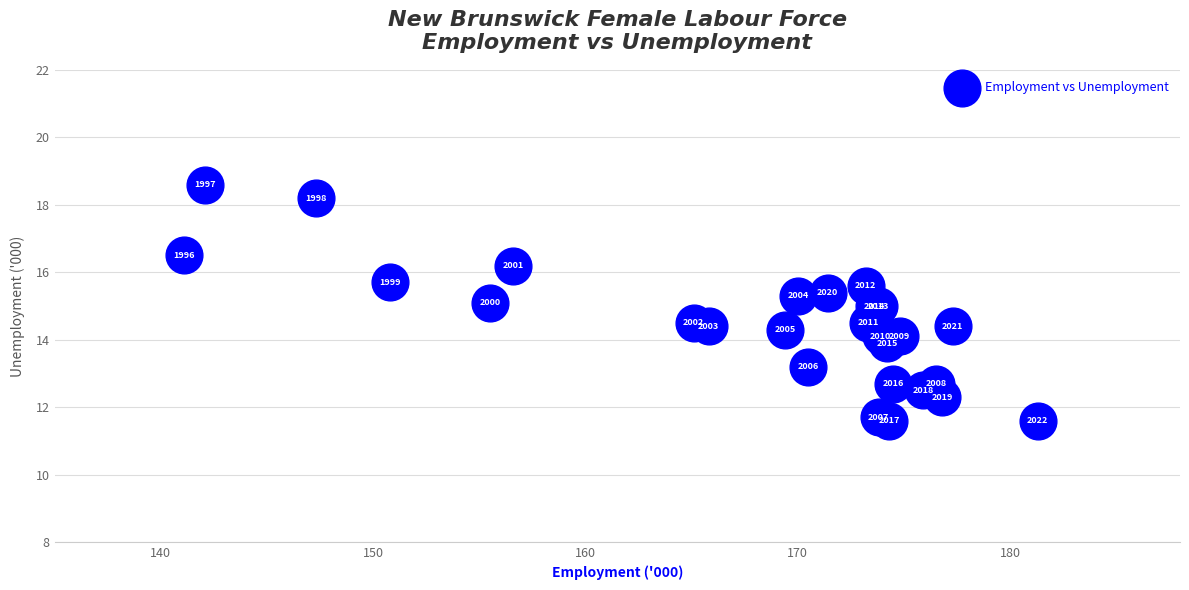

What Y value in the scatter plot is closest to 15?

15.0